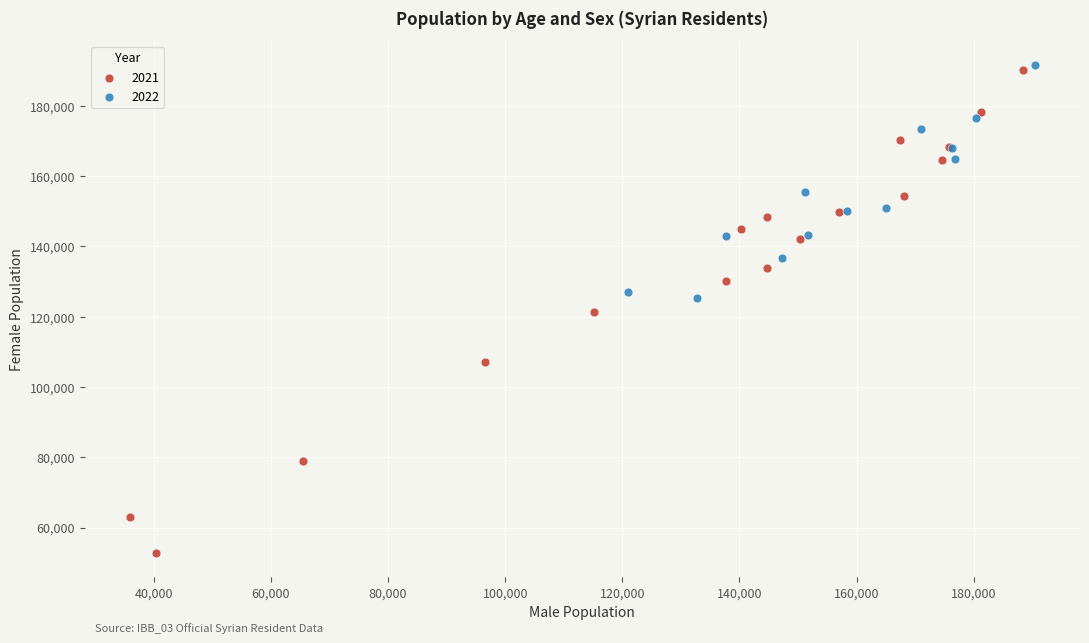

Which series reaches the minimum Y coordinate?

2021